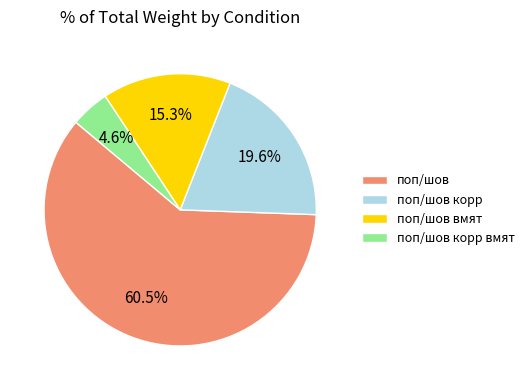

Rank the categories by value from lowest to highest.

поп/шов корр вмят, поп/шов вмят, поп/шов корр, поп/шов